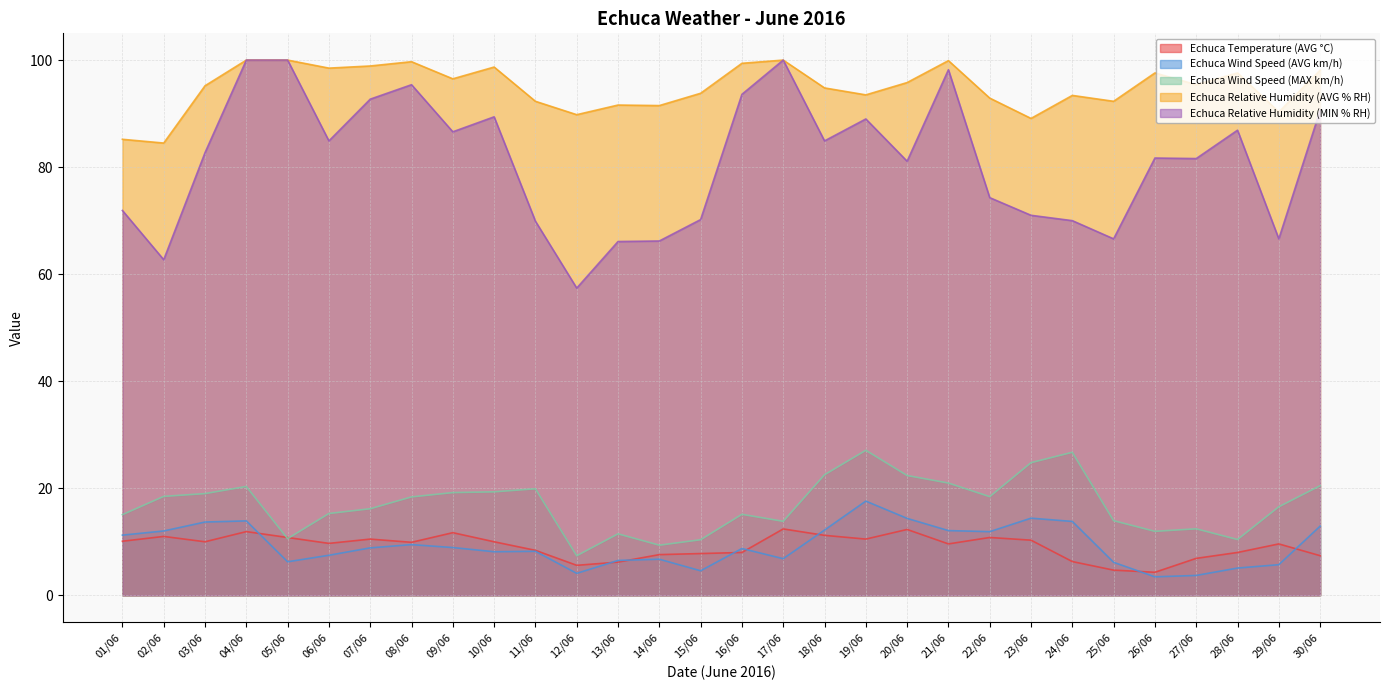

What position from the left is 06/06?

6